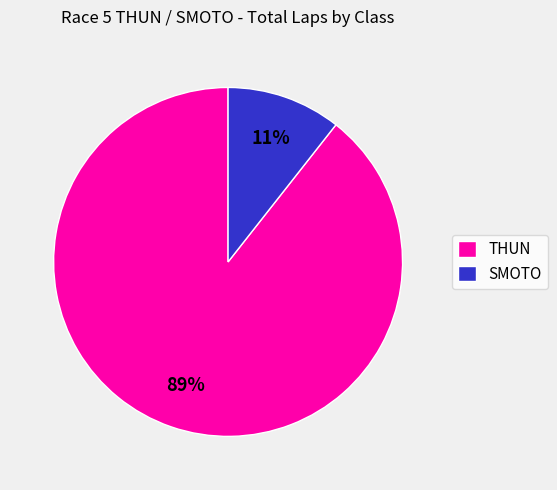

To the nearest percent, what is the average slice percentage?

50%